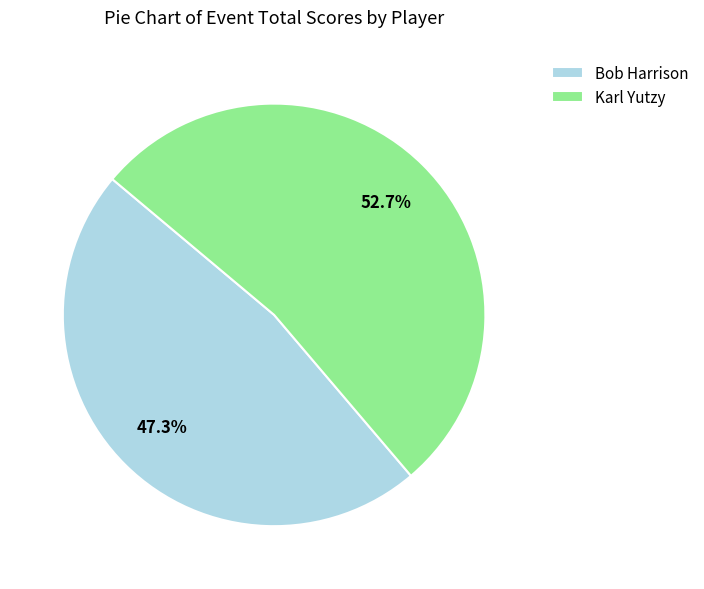

Do Bob Harrison and Karl Yutzy together represent more than half of the pie?

Yes